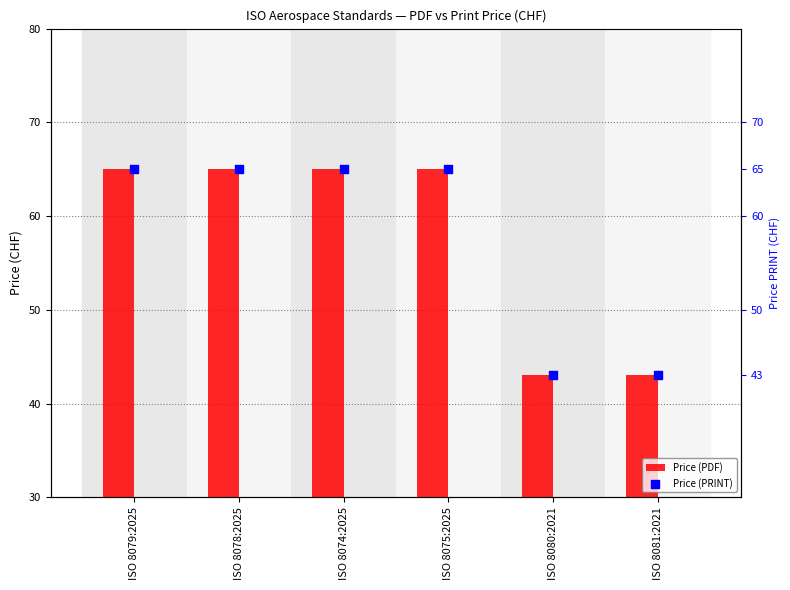

Is the value of Price (PRINT) at ISO 8079:2025 greater than the value of Price (PDF) at ISO 8078:2025?

No